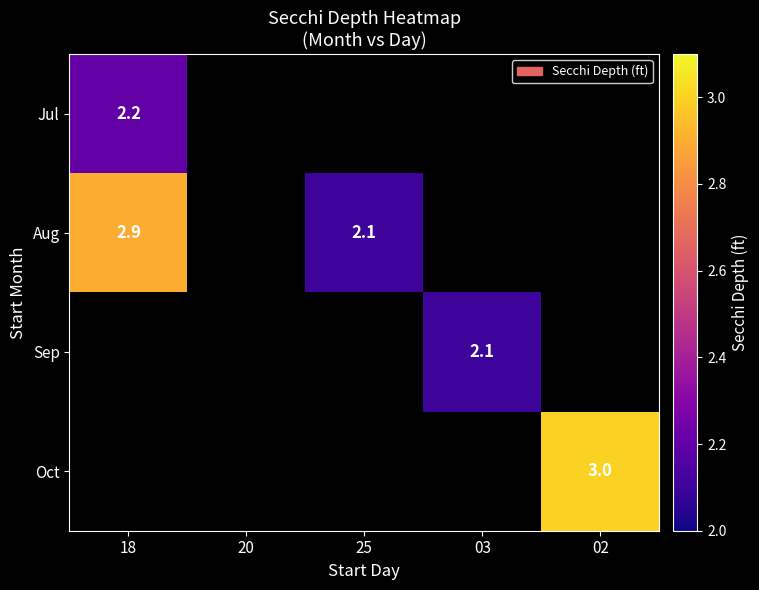

Is it true that Sep equals 0.6 at 03?

False